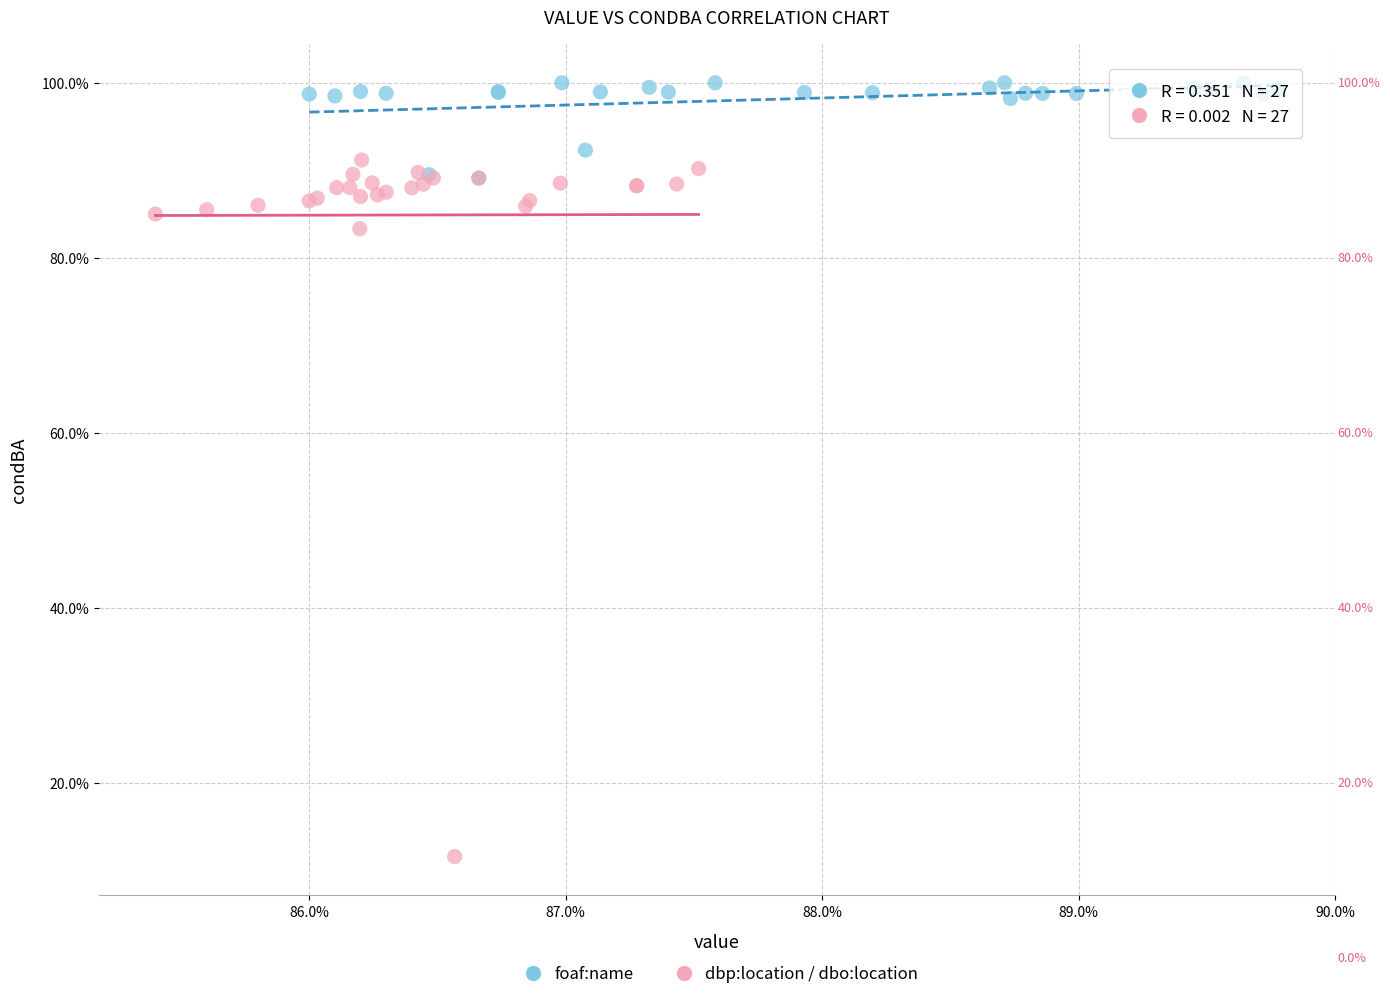

Which series contains the lowest Y value?

dbp:location / dbo:location